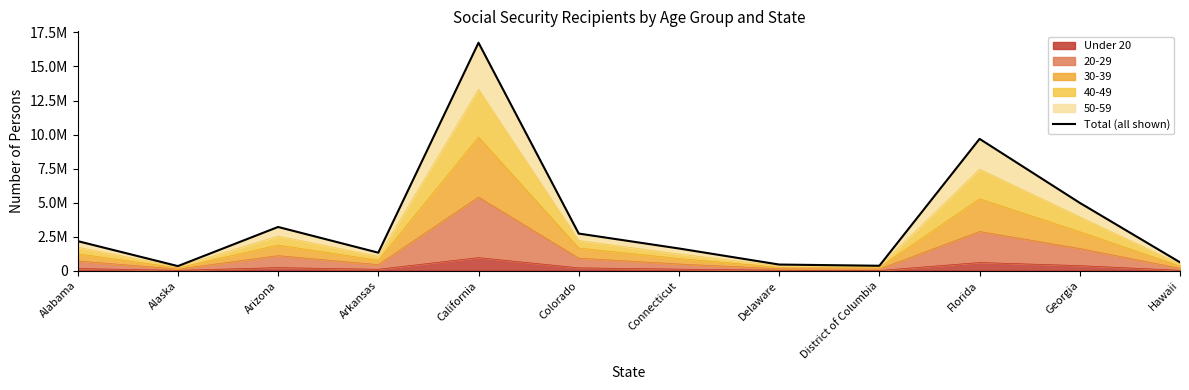

Rank the categories by value from lowest to highest.

Alaska, District of Columbia, Delaware, Hawaii, Arkansas, Connecticut, Alabama, Colorado, Arizona, Georgia, Florida, California